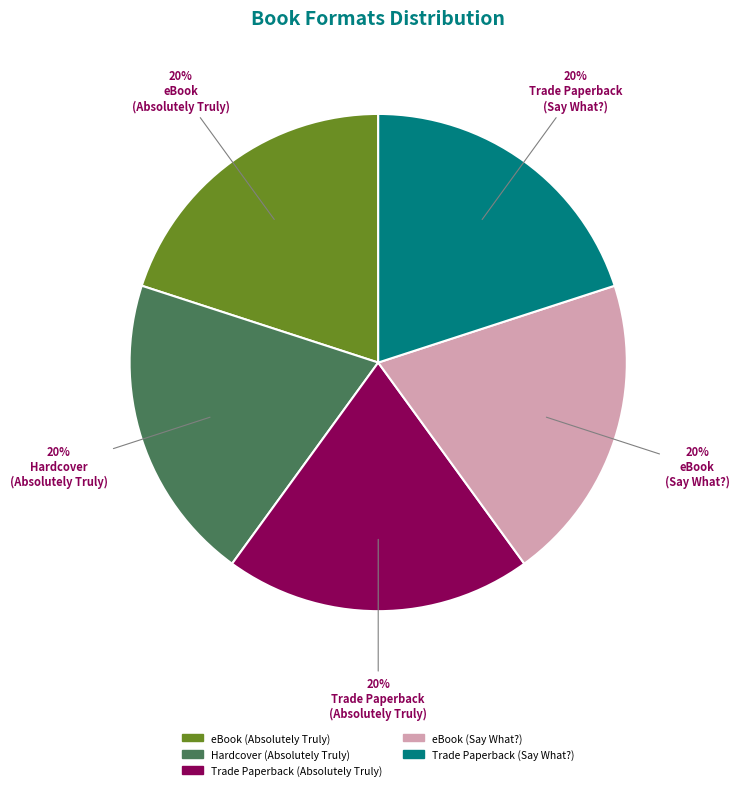

Count the number of slices in the pie.

5